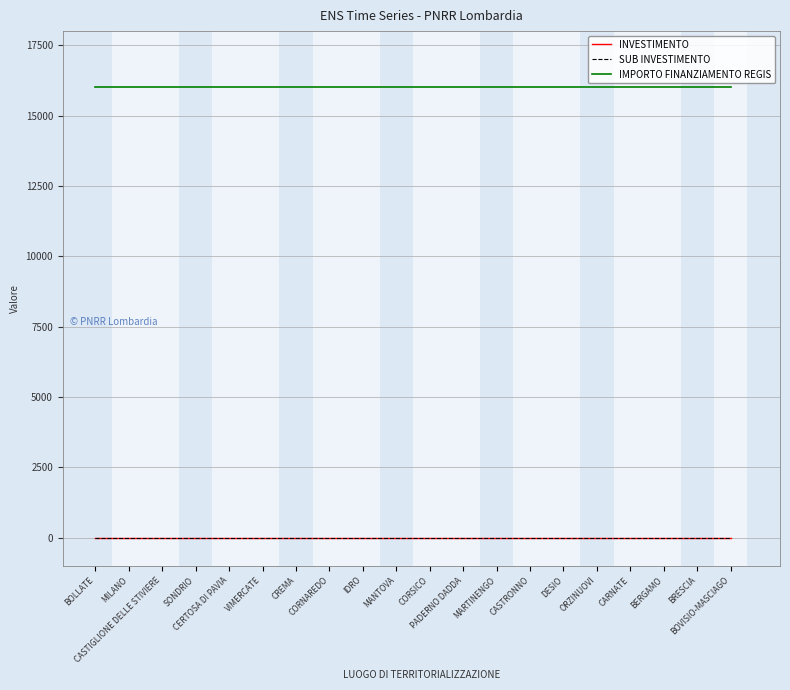

Does the chart have visible grid lines?

Yes